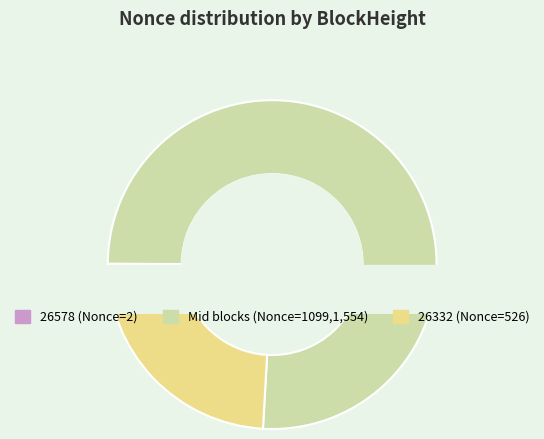

True or false: 26578 accounts for 12% of the total.

False